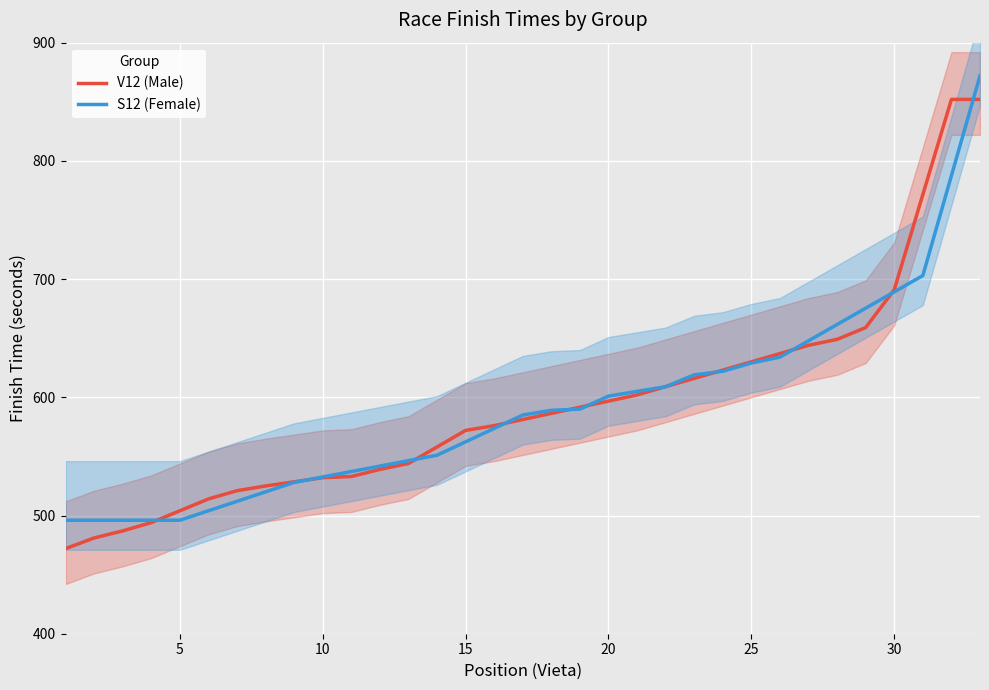

How many data points in V12 (Male) are above 581?

17